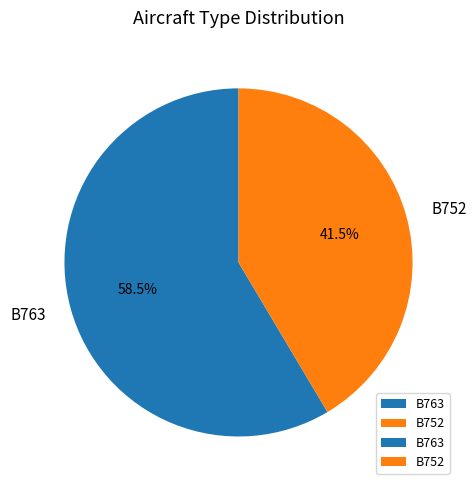

How many slices are in this pie chart?

2